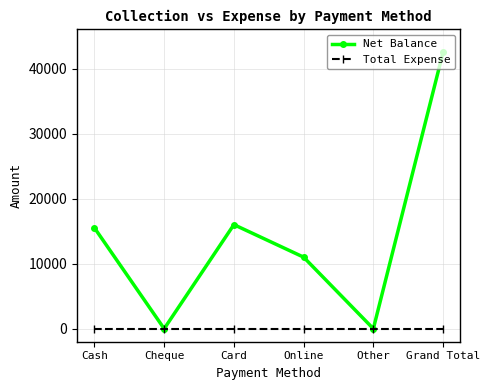

How many interior local valleys does the Net Balance series have?

2